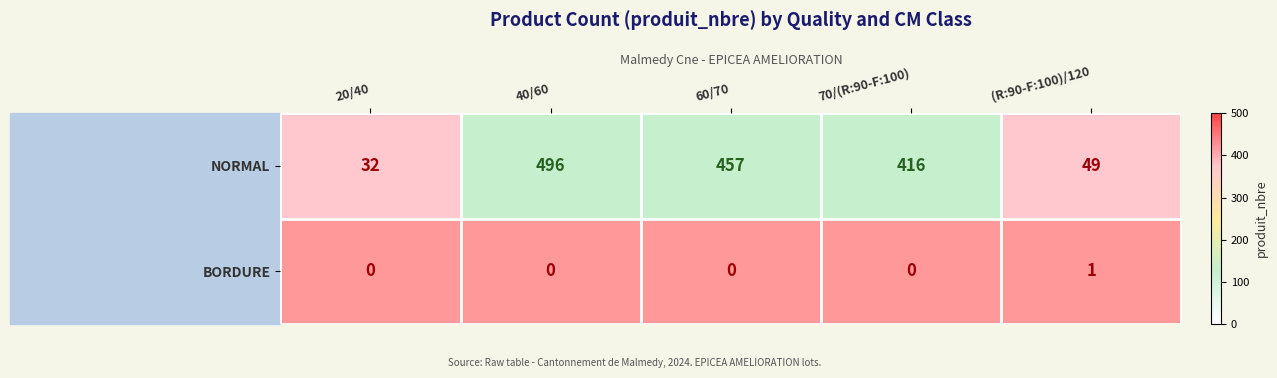

Which label corresponds to the largest value in the chart?

40/60